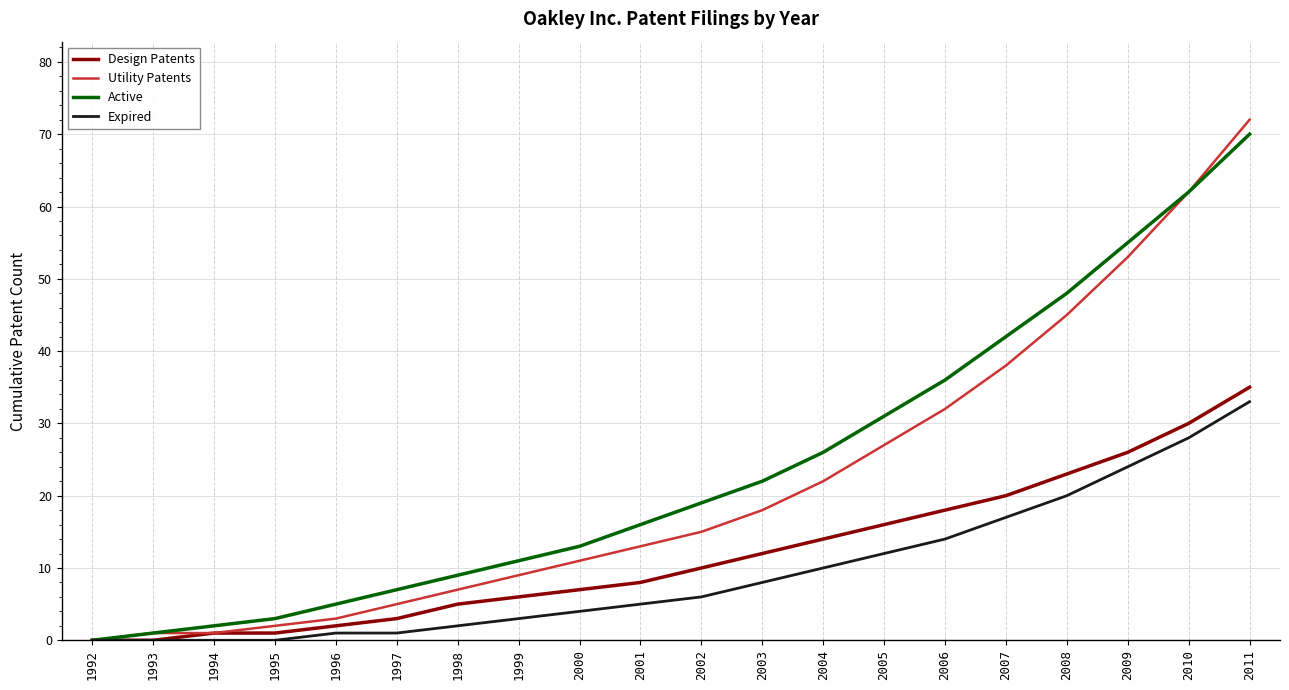

Which category has the highest value in the Utility Patents series?

2011